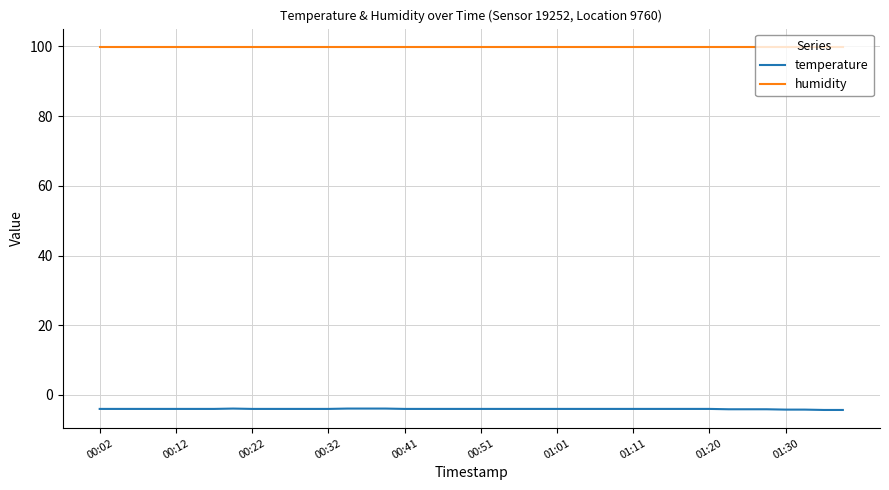

Which series has the largest range (max minus min)?

temperature